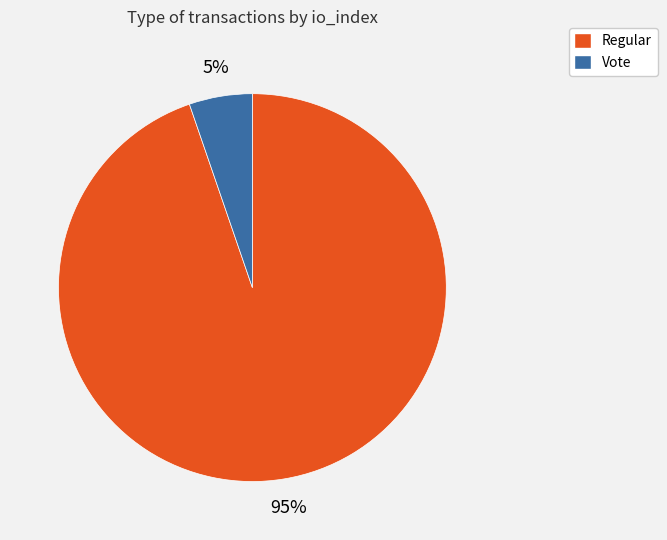

Which slice represents more than half of the pie?

Regular